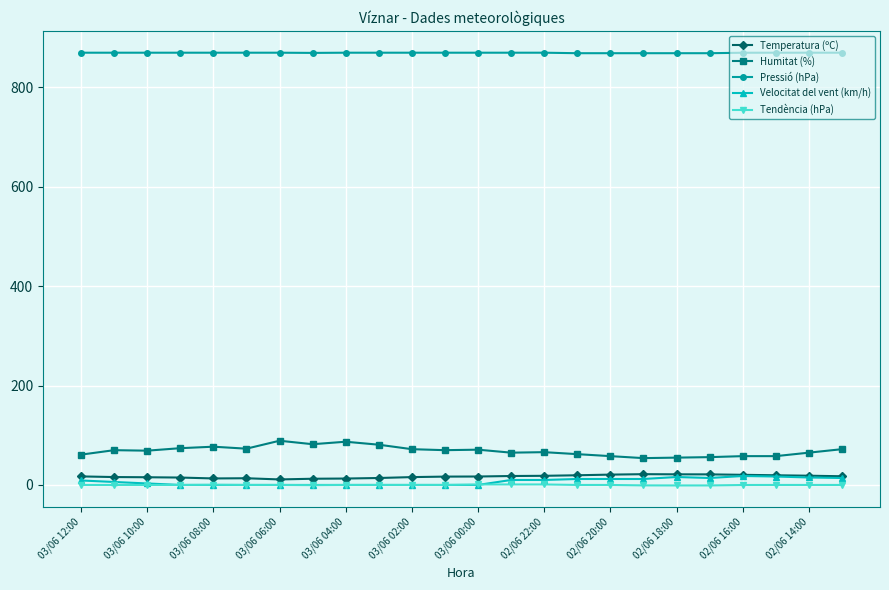

How many categories are shown in the chart?

24